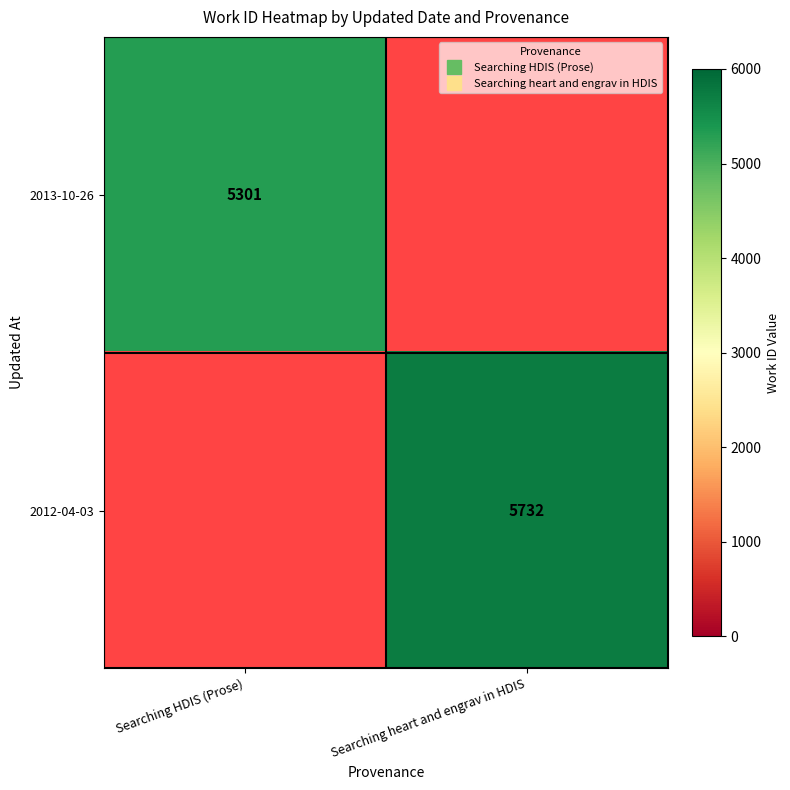

Which series has the widest spread of values?

2013-10-26